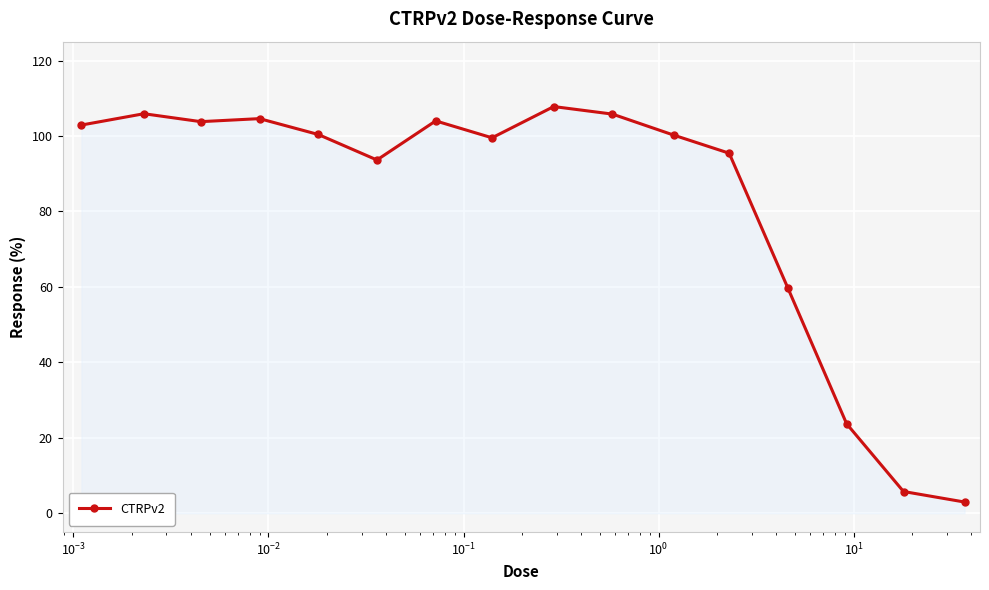

What is the value of the 8th point from the left?

99.5